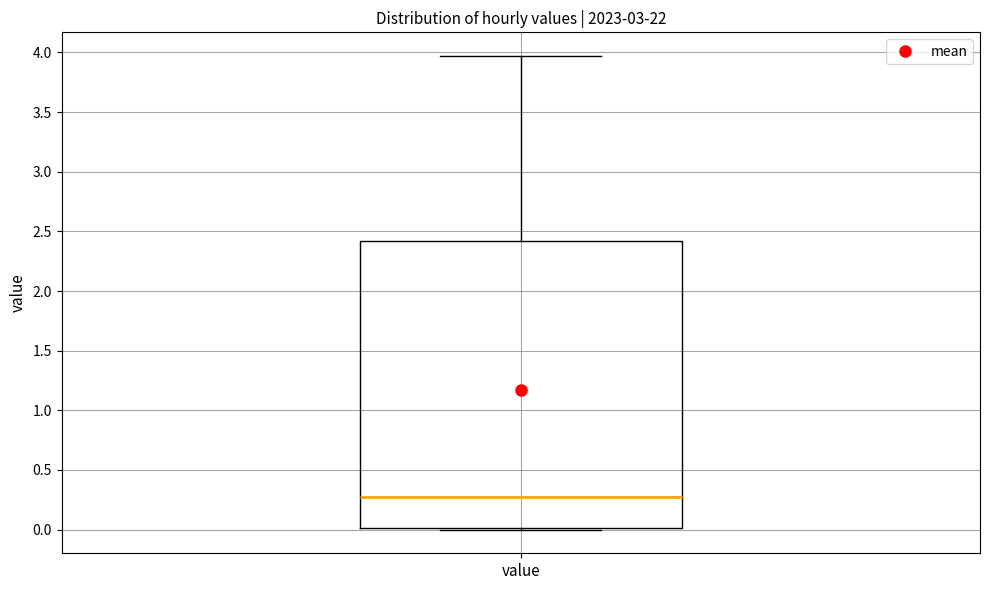

Where does the upper whisker of the box for value end on the y-axis? The values are not printed on the chart, so give them approximately, as read against the axis.

3.95